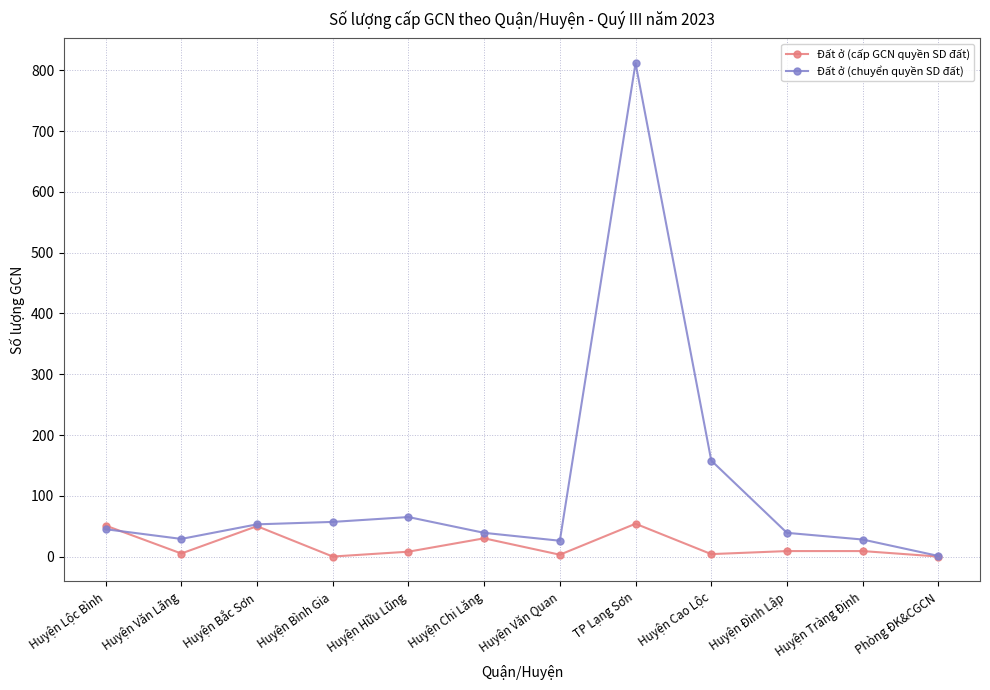

Which category has the highest value in the Đất ở (chuyển quyền SD đất) series?

TP Lạng Sơn